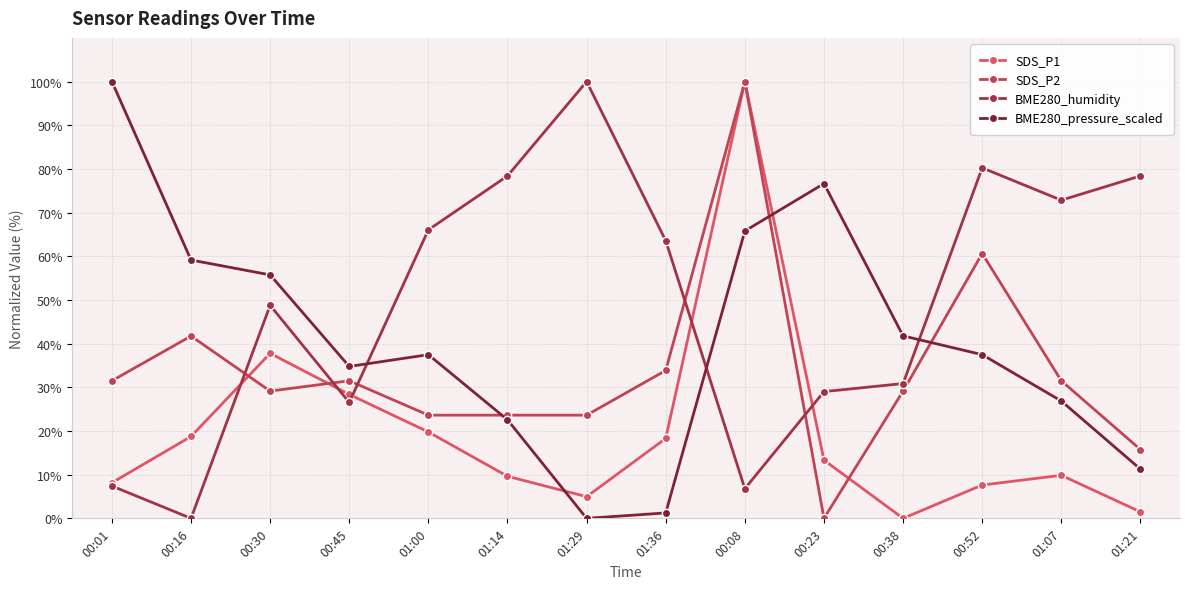

The SDS_P1 series shows 0.0 at 00:38. True or false?

True